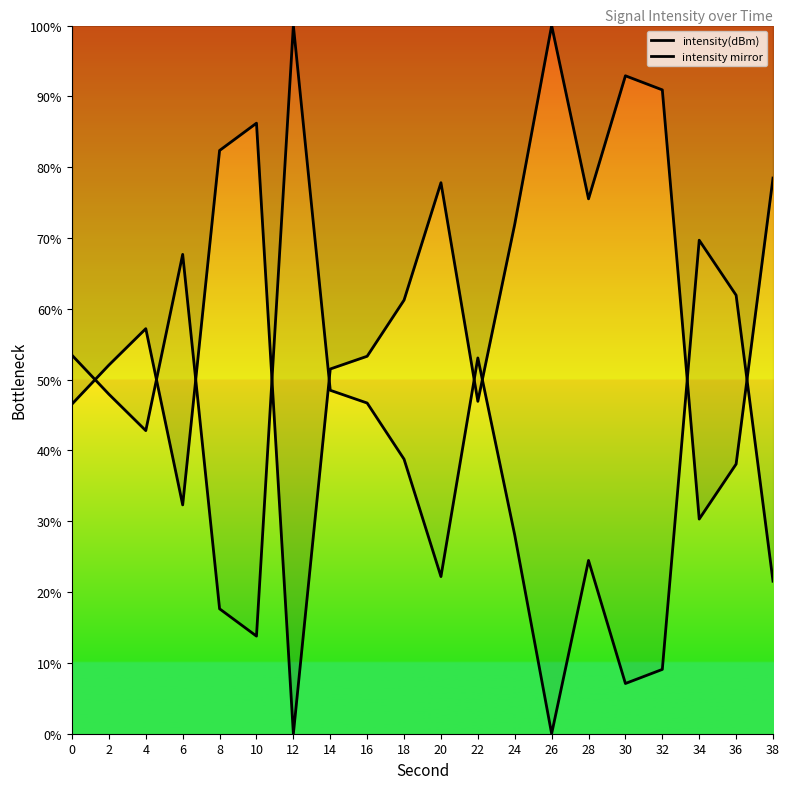

Which has a higher value, 22 or 0?

22